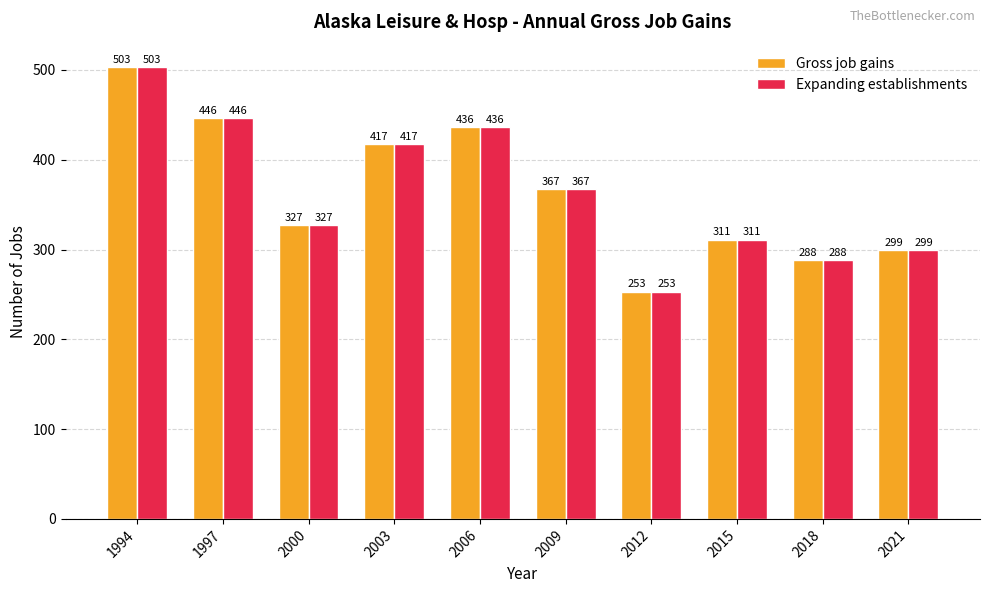

What value does the Gross job gains series have at 1994, to the nearest 50?

500